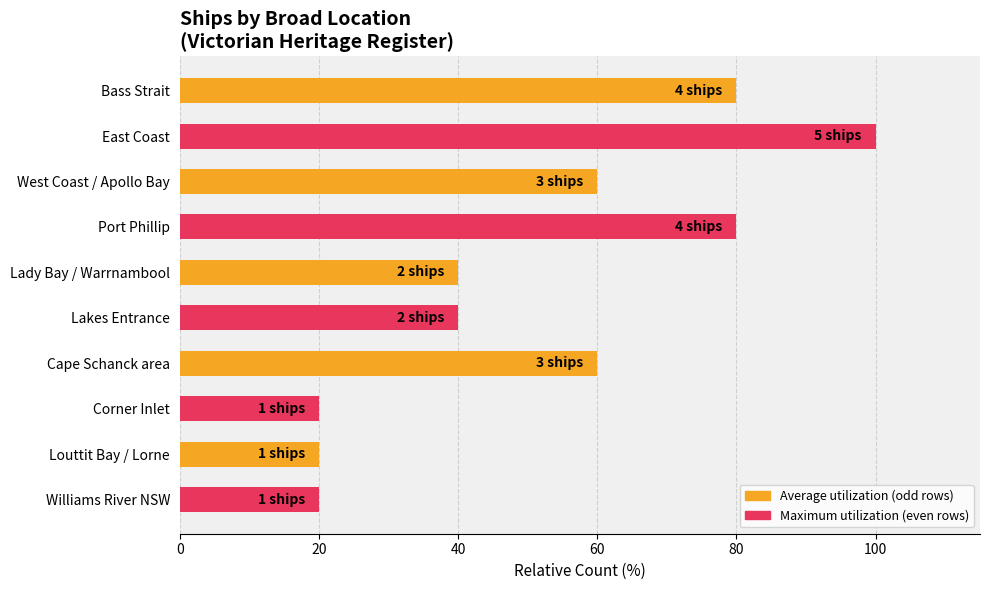

How many categories are shown in the chart?

10